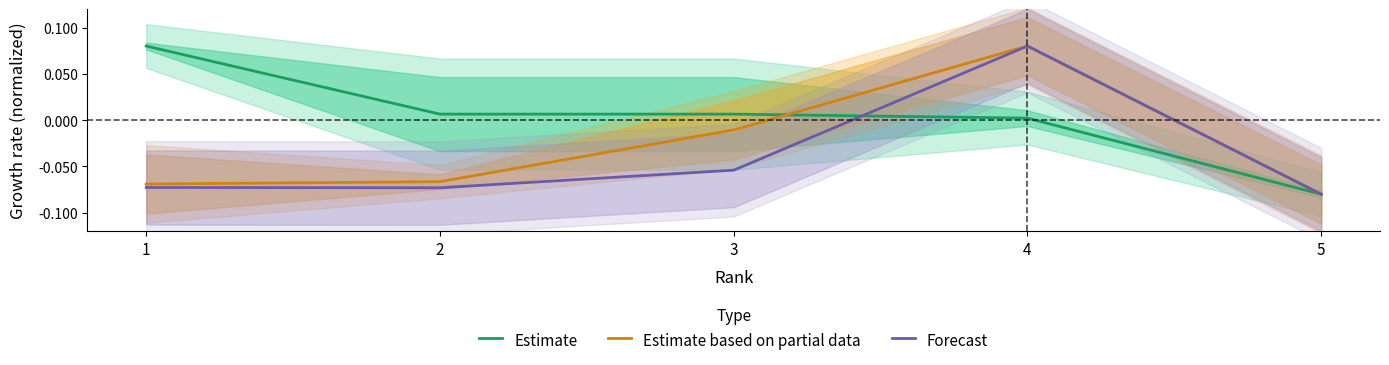

Reading left to right, what are all the values shown in this chart?

Estimate: 1=0.1	2=0.0	3=0.0	4=0.0	5=-0.1
Estimate based on partial data: 1=-0.1	2=-0.1	3=-0.0	4=0.1	5=-0.1
Forecast: 1=-0.1	2=-0.1	3=-0.1	4=0.1	5=-0.1